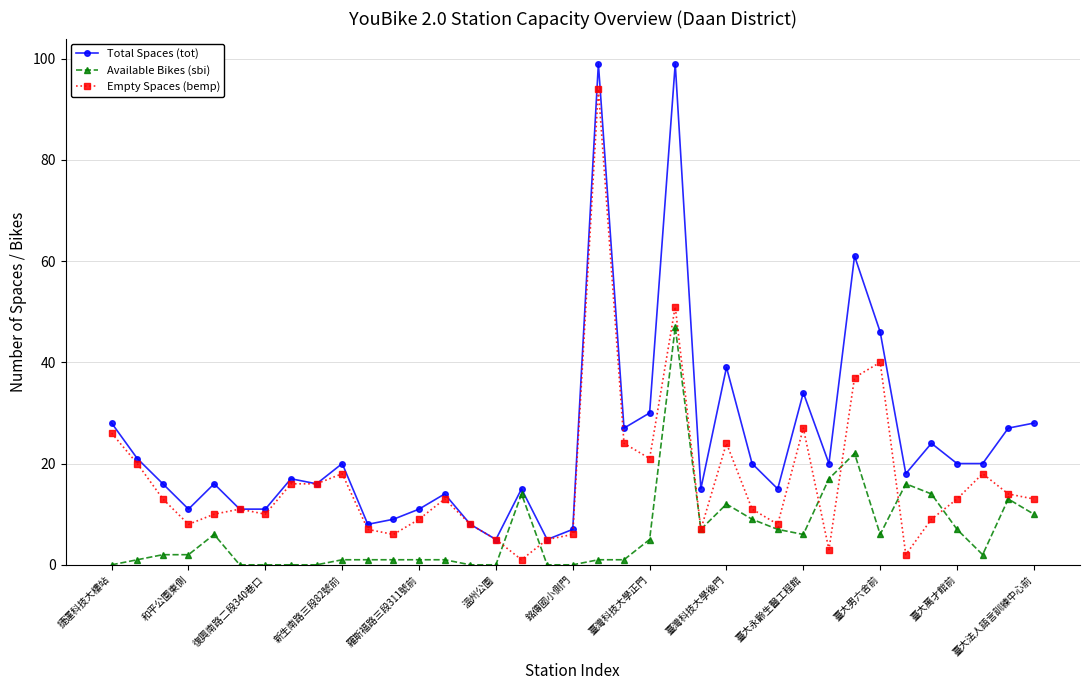

Does the chart have visible grid lines?

Yes